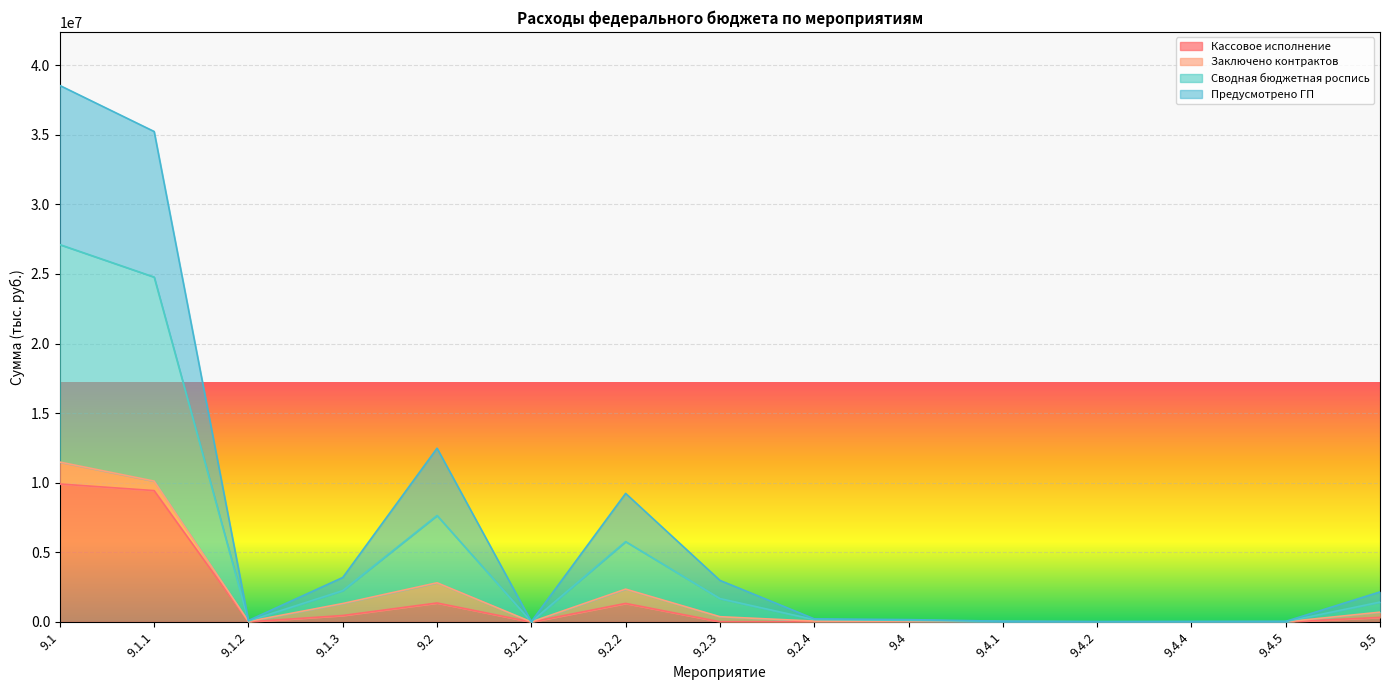

The value of Кассовое исполнение at 9.4.5 is -6281551.3. True or false?

False